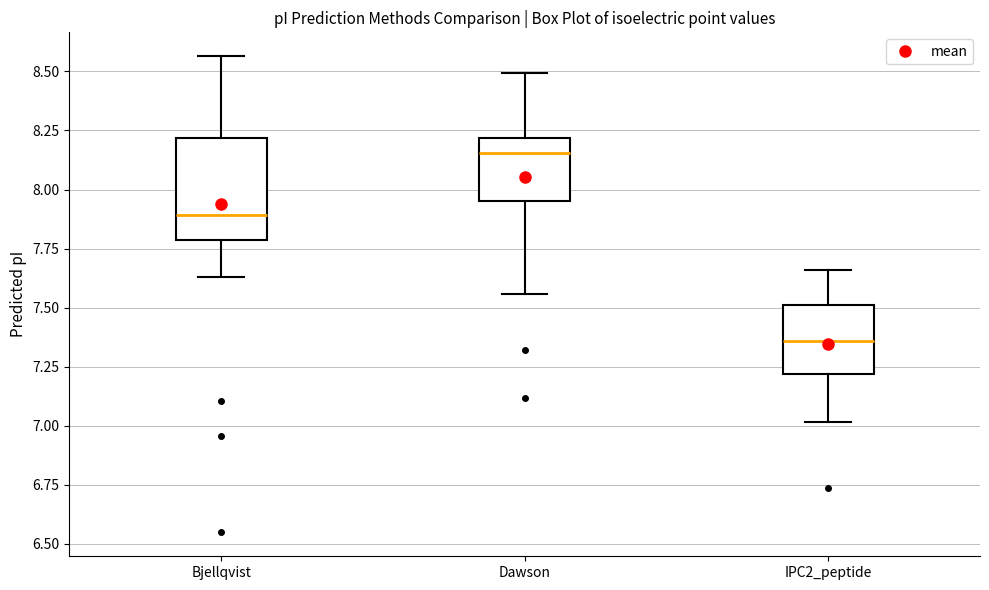

Where is the upper edge of the box for IPC2_peptide on the y-axis? The values are not printed on the chart, so give them approximately, as read against the axis.

7.50